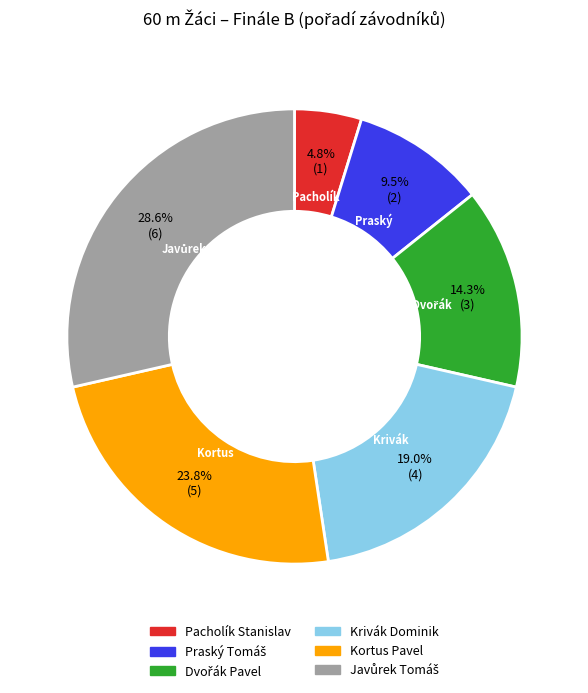

What percentage do Pacholík Stanislav and Kortus Pavel together represent?

28.6%